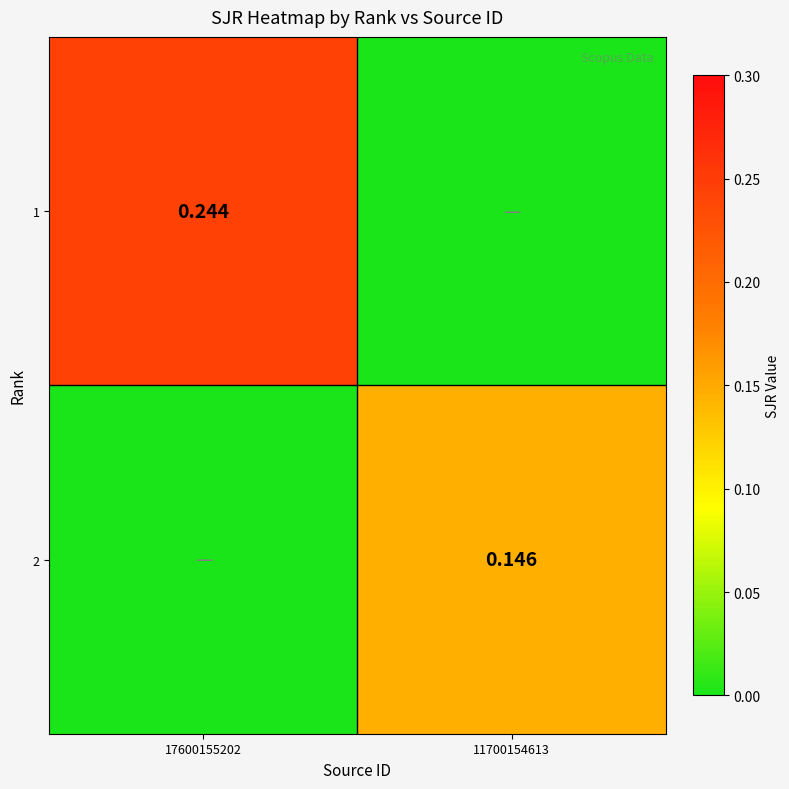

The value of 1 at 17600155202 is 0.1. True or false?

False